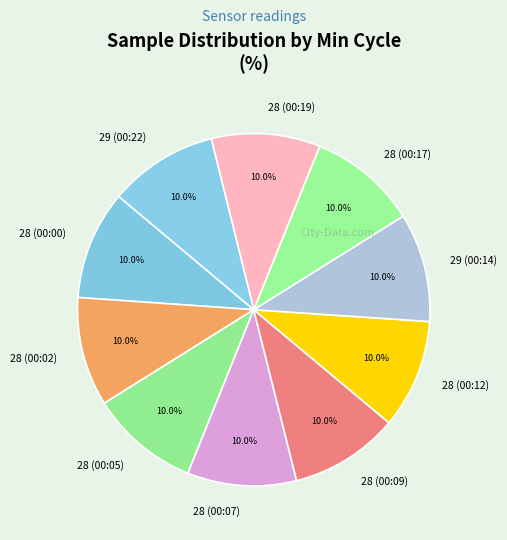

Is there any slice that represents more than half of the pie?

No